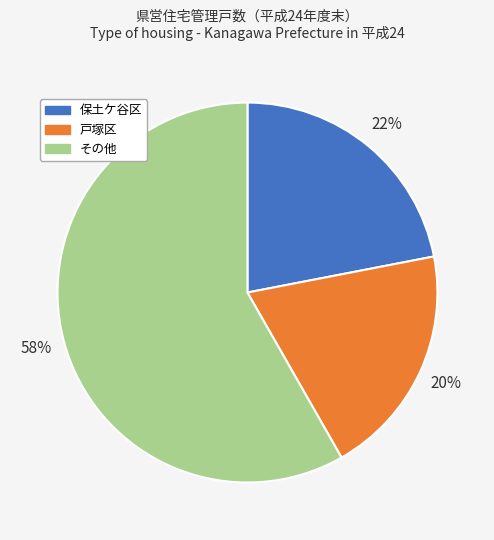

How many slices are in this pie chart?

3